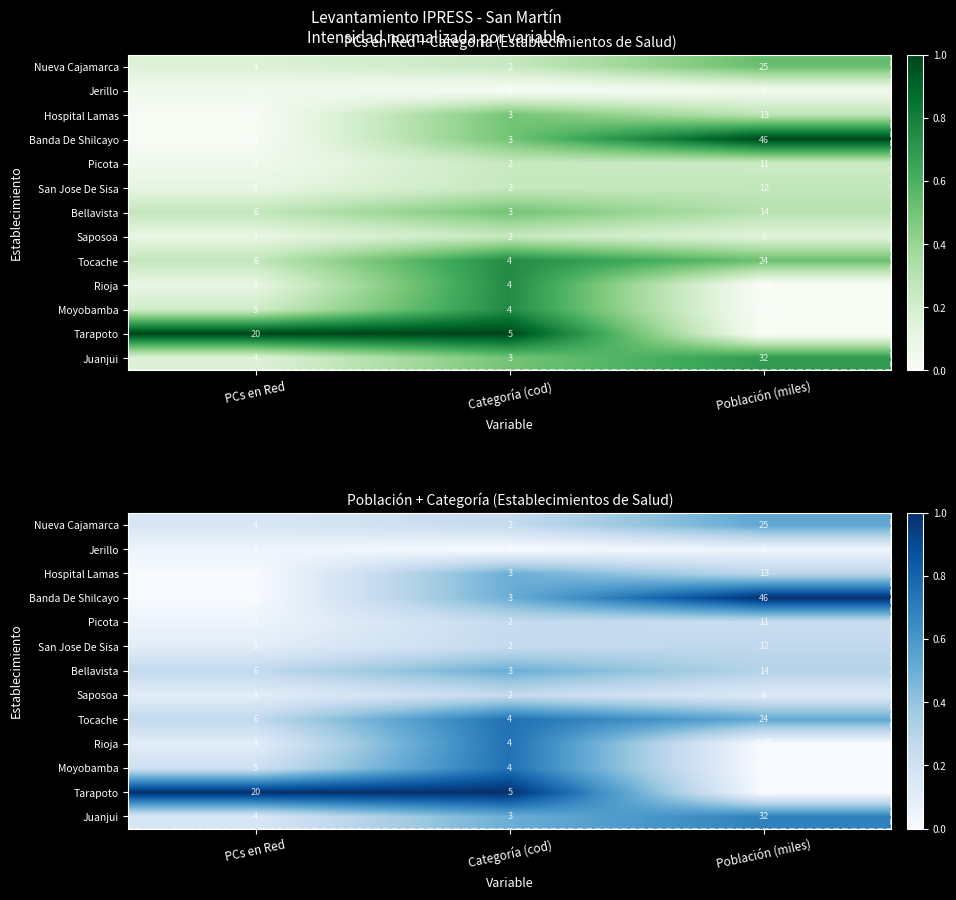

At how many categories does at least one series exceed 0?

3